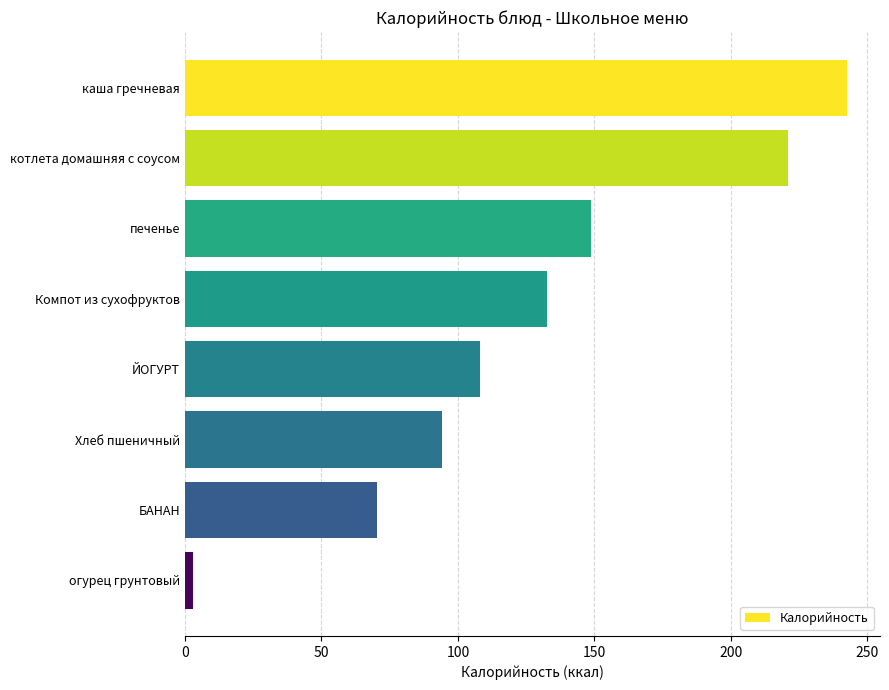

The chart shows a value of 242.5 at каша гречневая. True or false?

True